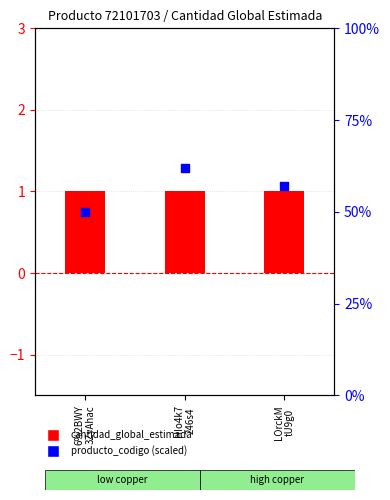

Is the value of producto_codigo (scaled) at HIo4k7
246s4 greater than the value of cantidad_global_estimada at LOrckM
tU9g0?

Yes